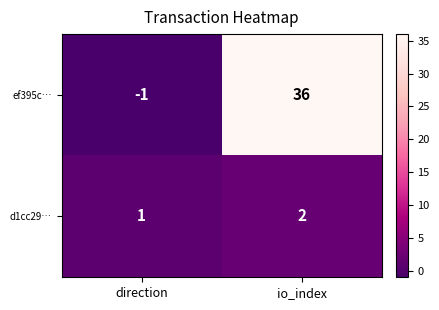

Which series has the largest total across all categories?

ef395c…